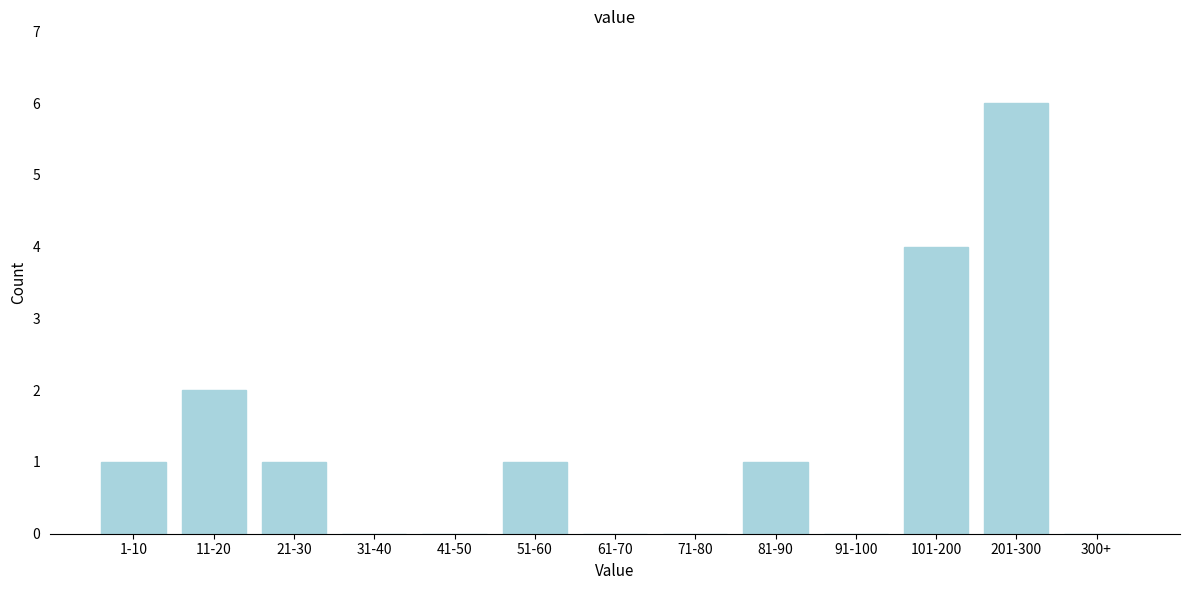

Reading left to right, extract all data points from this chart.

1-10=1	11-20=2	21-30=1	31-40=0	41-50=0	51-60=1	61-70=0	71-80=0	81-90=1	91-100=0	101-200=4	201-300=6	300+=0